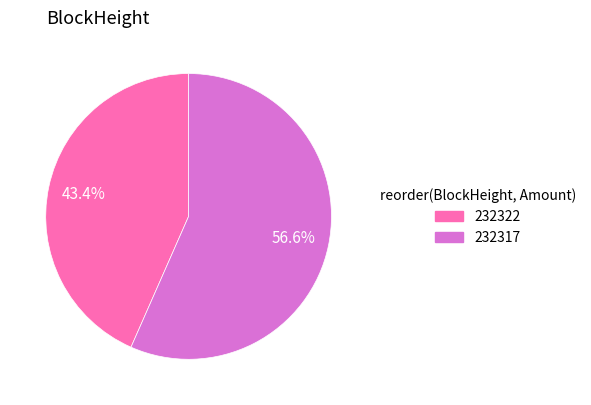

Count the number of slices in the pie.

2